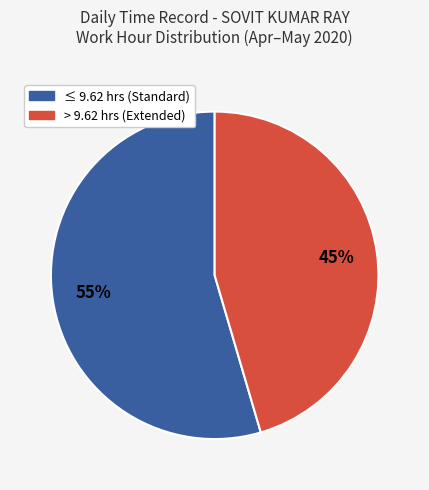

To the nearest percent, what is the average slice percentage?

50%